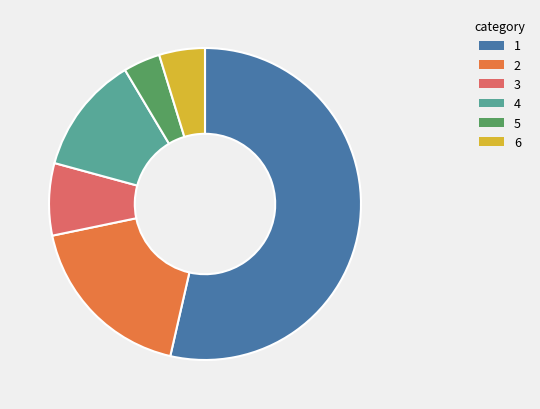

Which category accounts for the majority?

1